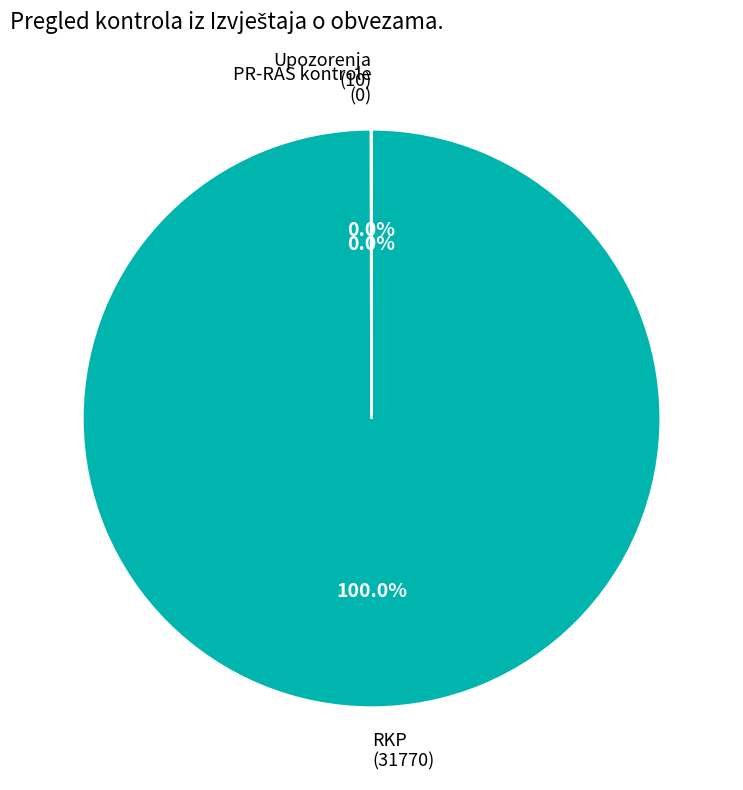

To the nearest percent, what is the difference between the largest and smallest slice percentages?

100%